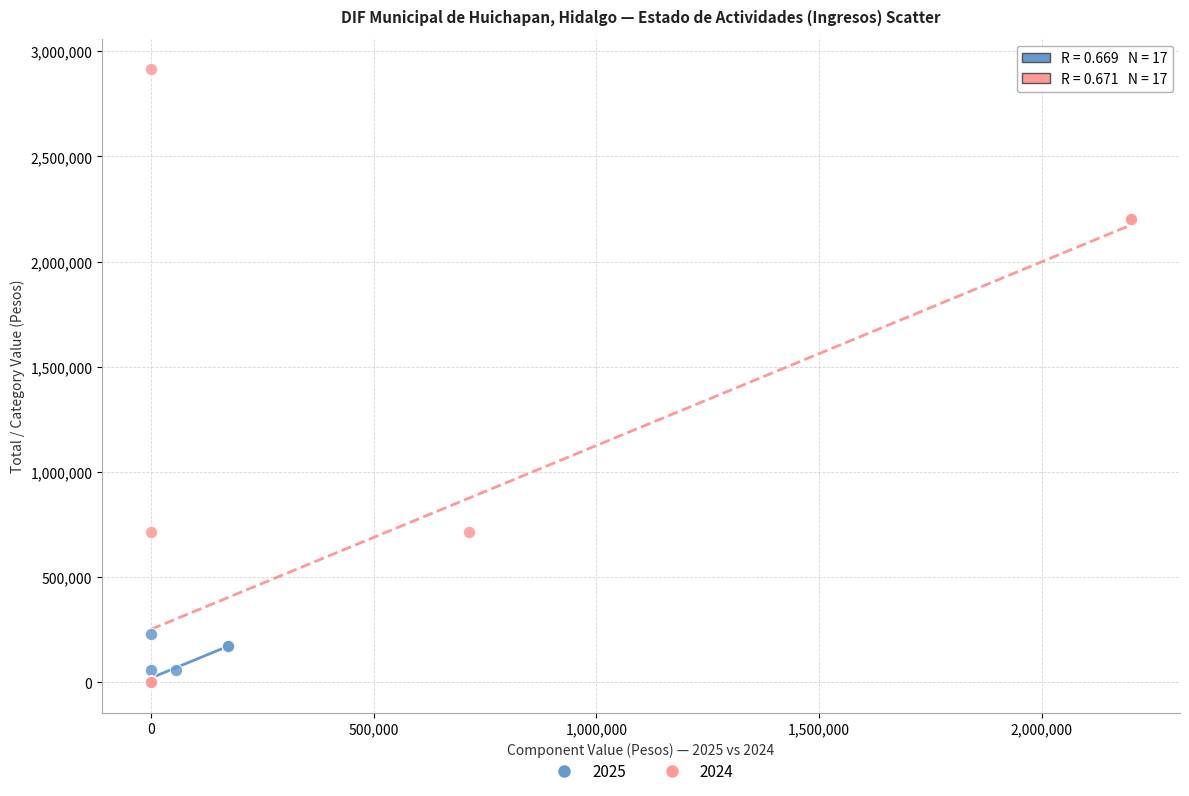

What are all the series names shown in the legend?

2025, 2024